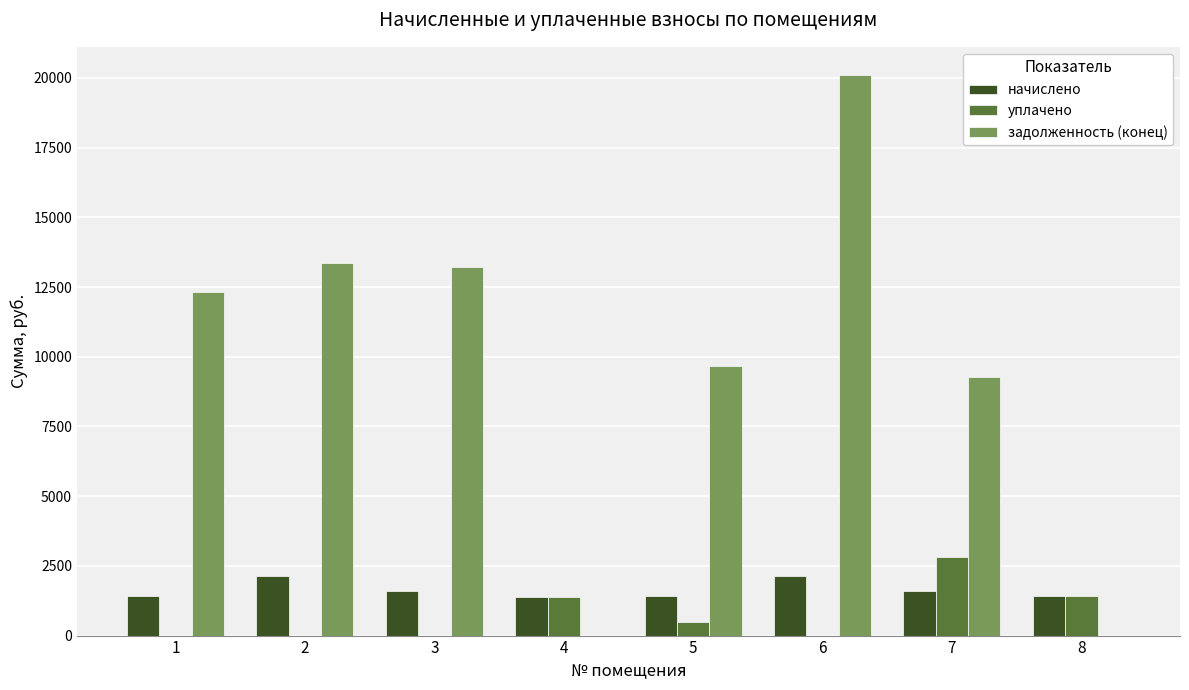

What is the sum of all уплачено values?

6100.8